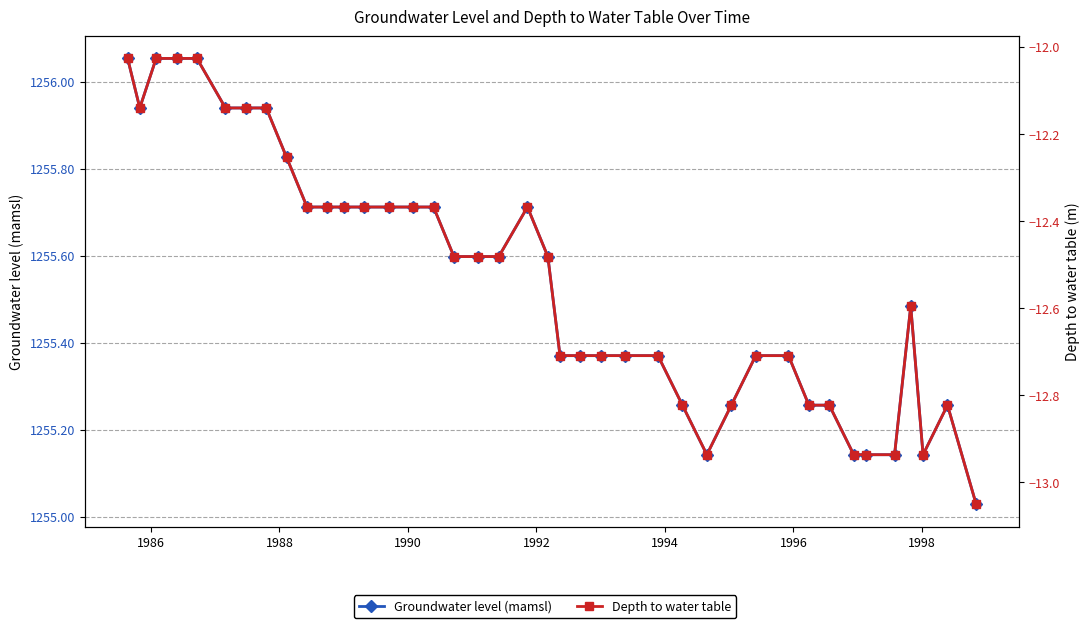

How many lines are shown in the chart?

2